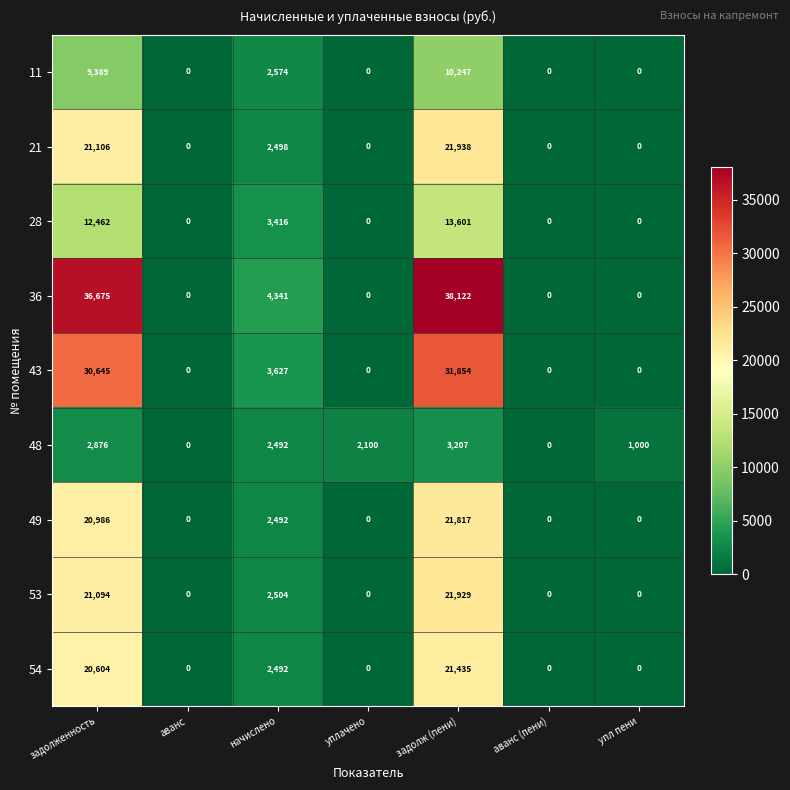

List the series in order of their peak value, lowest first.

48, 11, 28, 54, 49, 53, 21, 43, 36